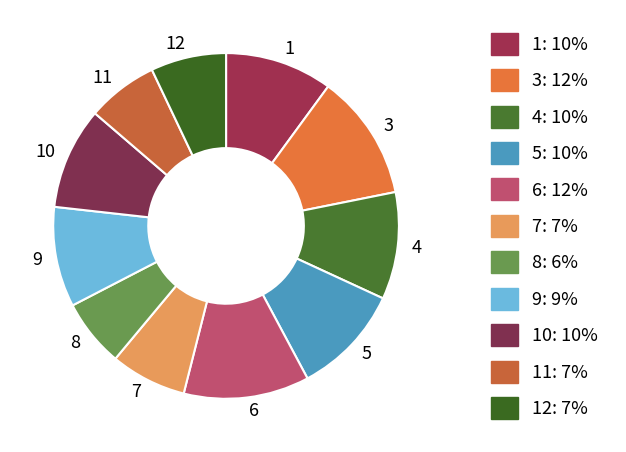

How many slices are in this pie chart?

11